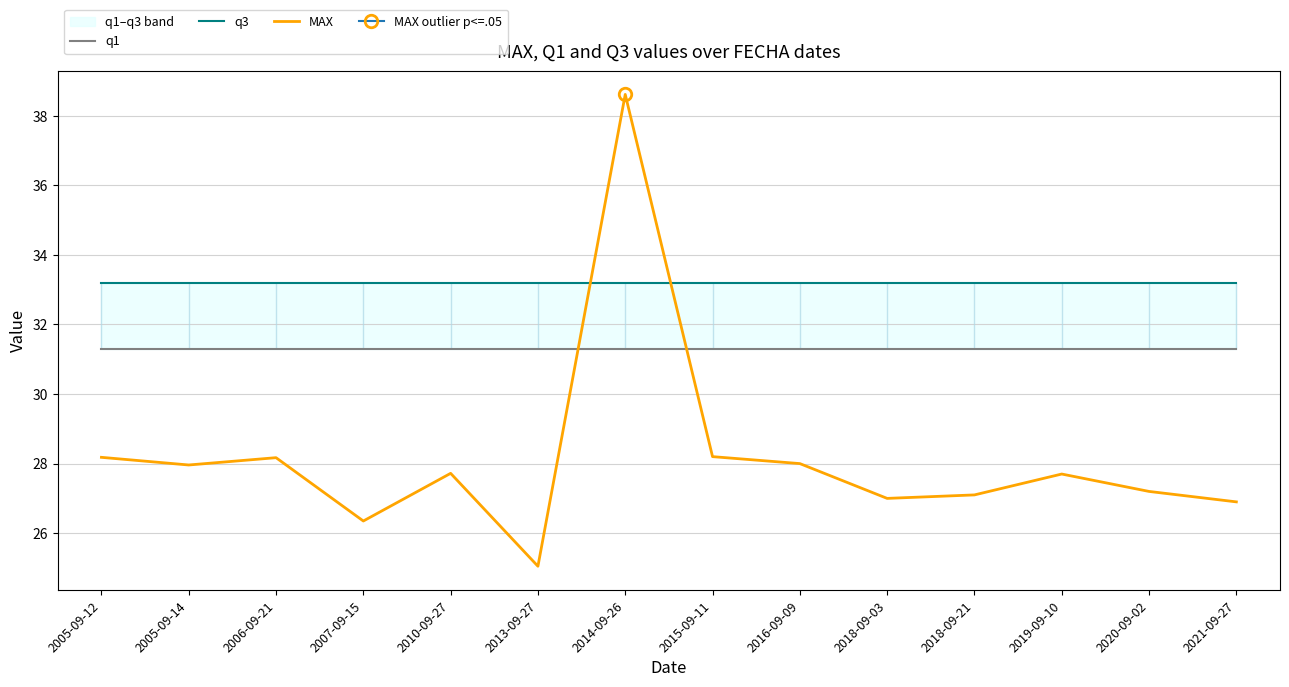

True or false: q3 has a value of 33.2 at 2018-09-21.

True